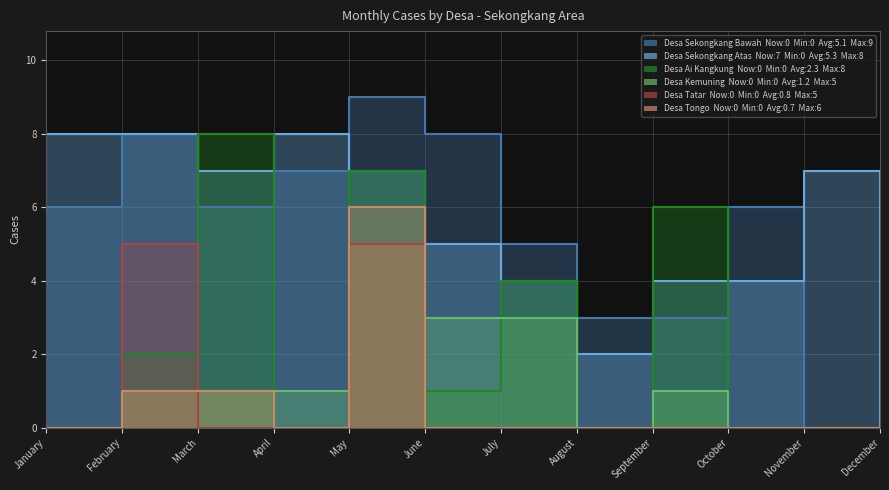

What is the highest value of the Desa Tongo series?

6